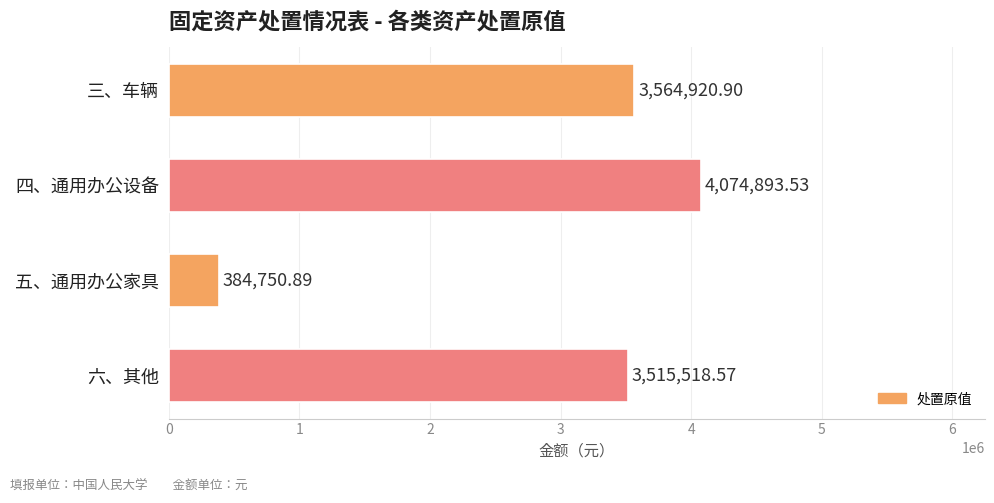

What is the label of the 2nd bar from the bottom?

五、通用办公家具